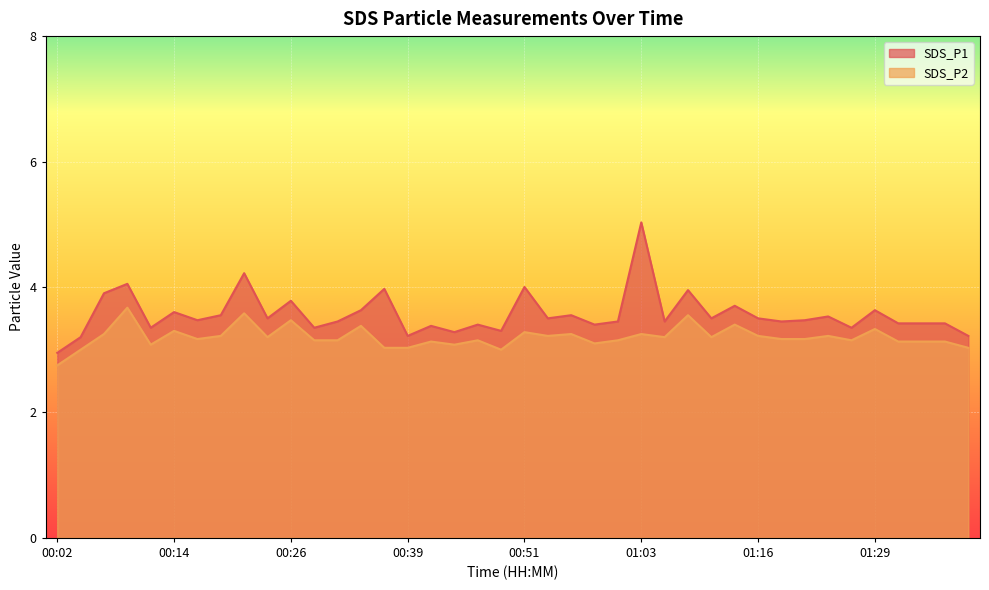

The value of SDS_P1 at 00:41 is 4.6. True or false?

False